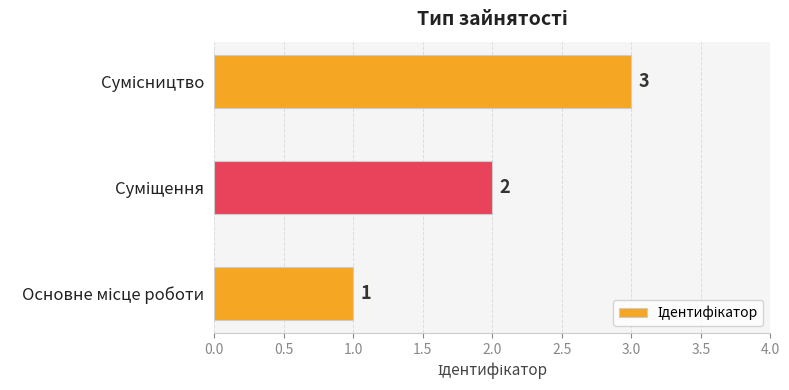

What is the greatest value displayed?

3